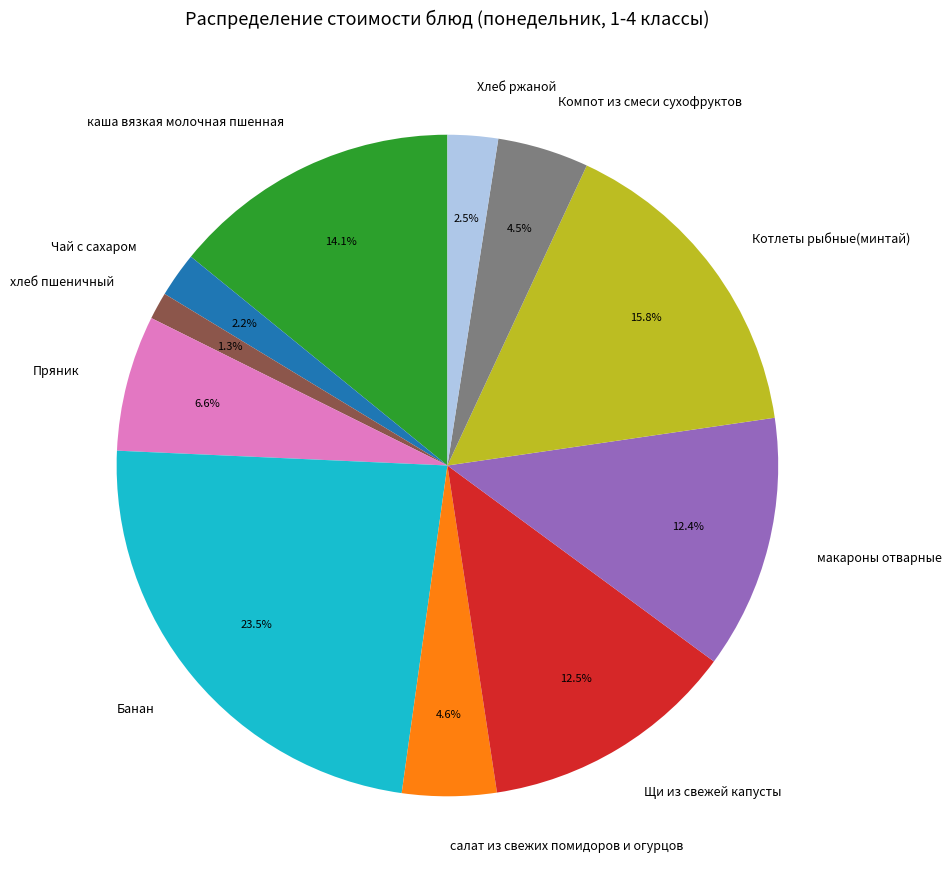

Which has a higher value, Котлеты рыбные(минтай) or Банан?

Банан